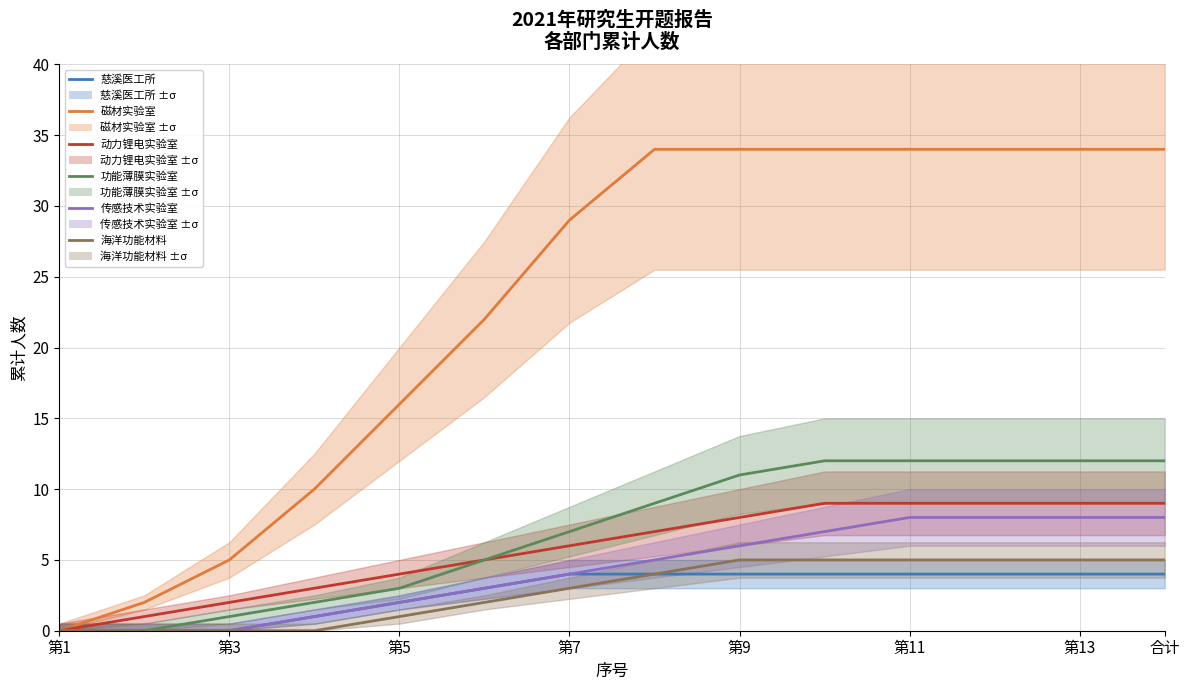

The value of 慈溪医工所 at 合计 is 2. True or false?

False